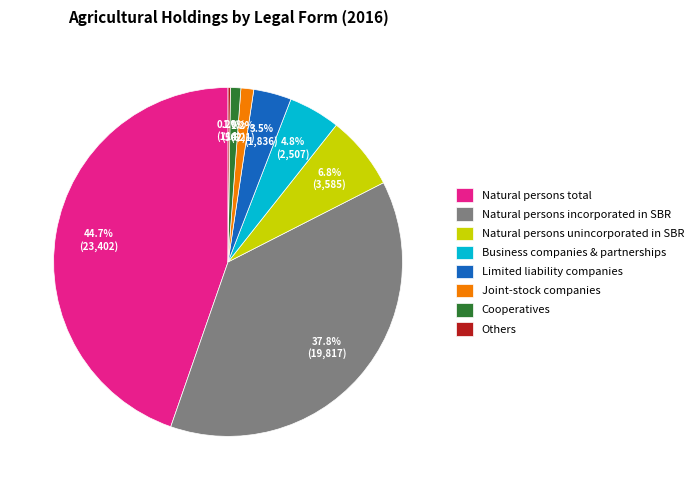

Is it true that Business companies & partnerships is 5% of the pie?

True